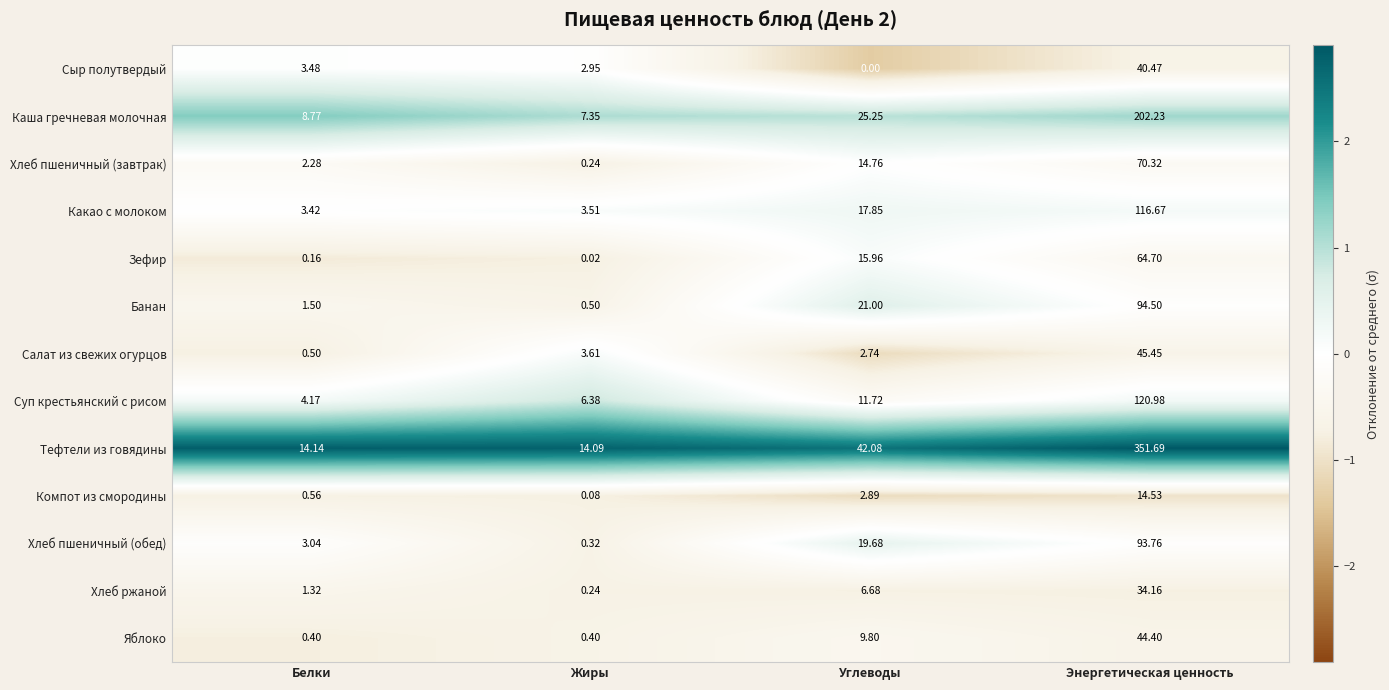

At Белки, list the series in order from smallest to largest.

Зефир, Яблоко, Салат из свежих огурцов, Компот из смородины, Хлеб ржаной, Банан, Хлеб пшеничный (завтрак), Хлеб пшеничный (обед), Какао с молоком, Сыр полутвердый, Суп крестьянский с рисом, Каша гречневая молочная, Тефтели из говядины